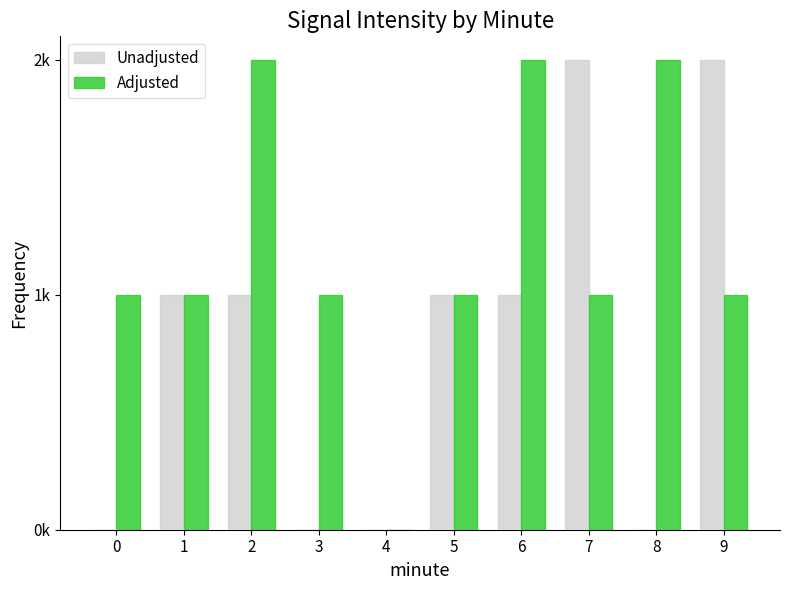

Does the chart contain stacked bars?

No